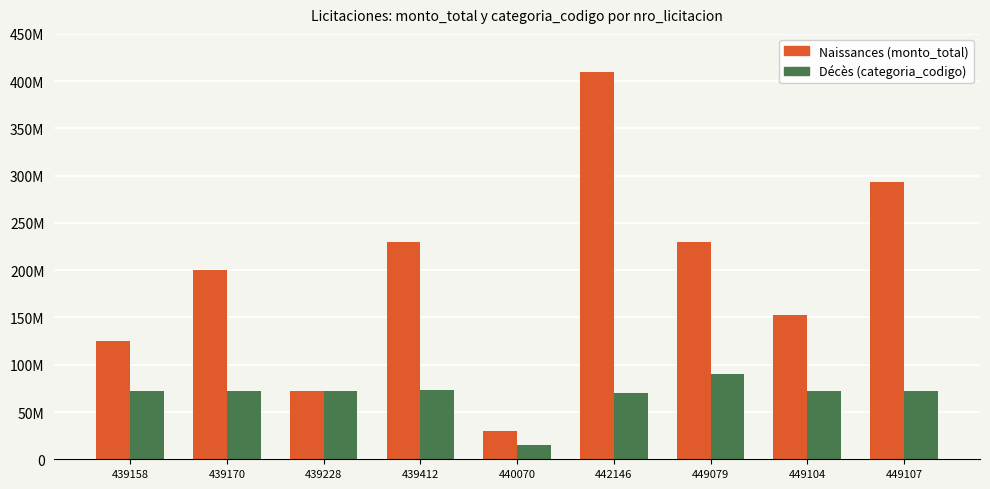

Are the bars grouped side by side (vs. stacked)?

Yes